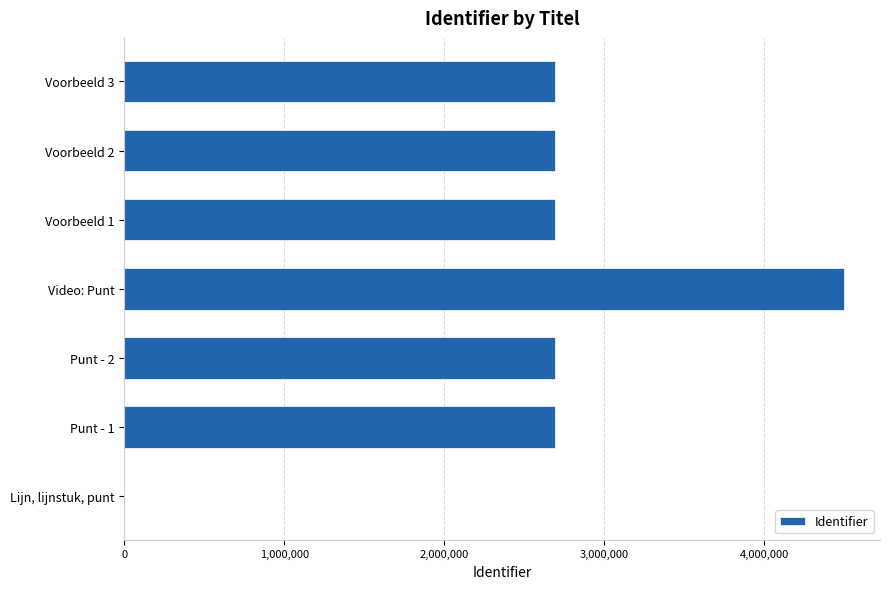

What is the sum of all values?

17943843